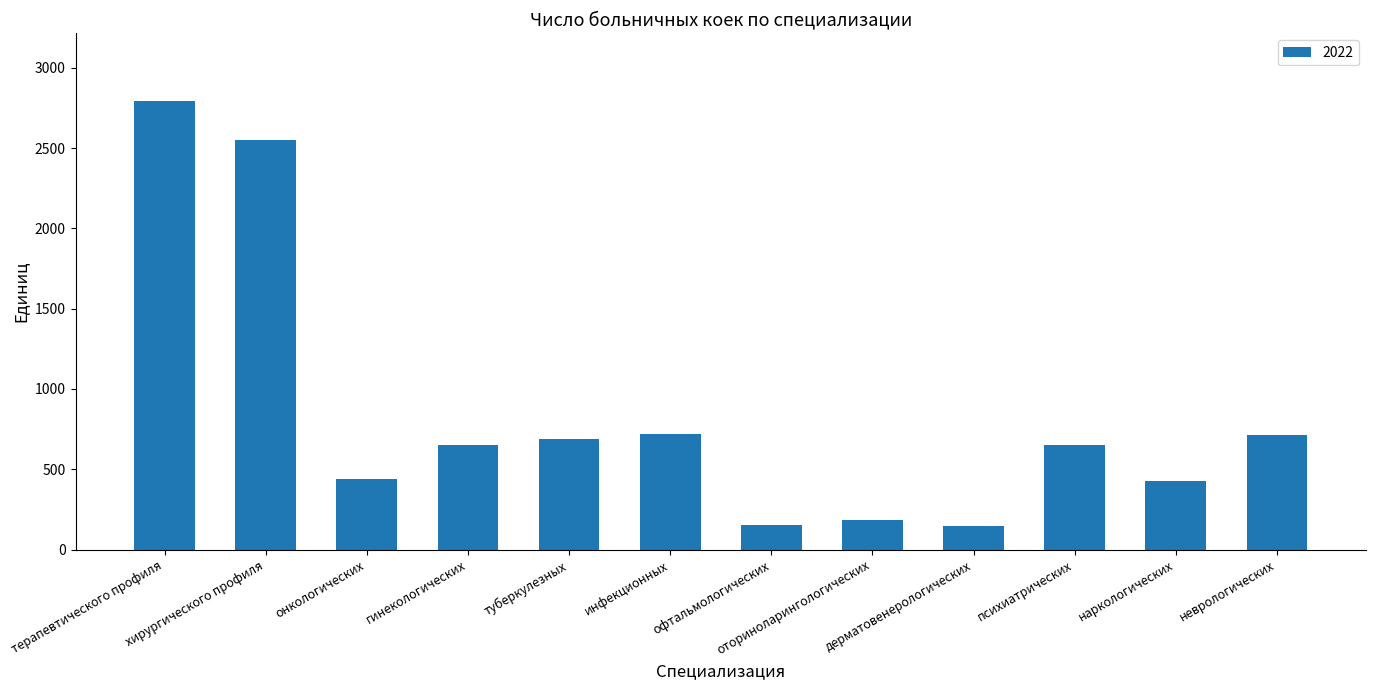

Count the number of categories in the chart.

12